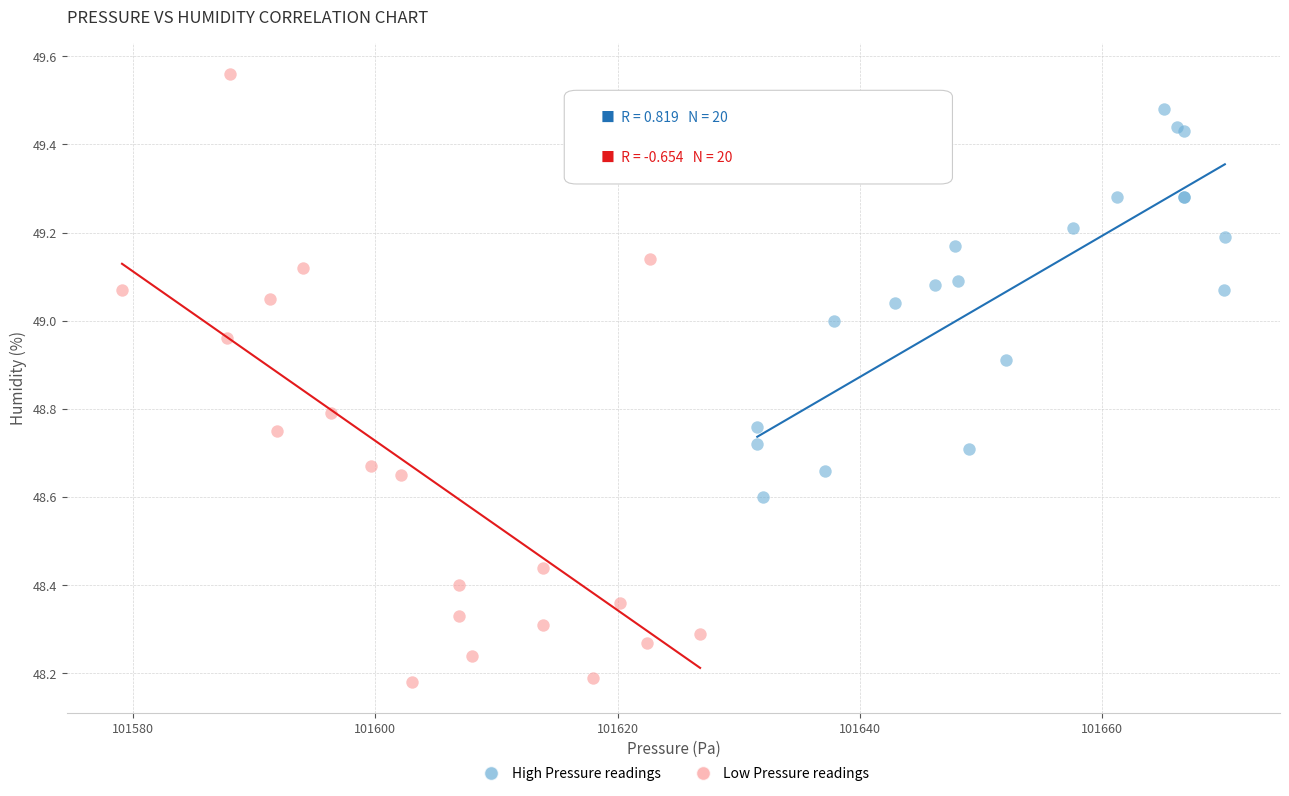

Which series contains the highest Y value?

Low Pressure readings